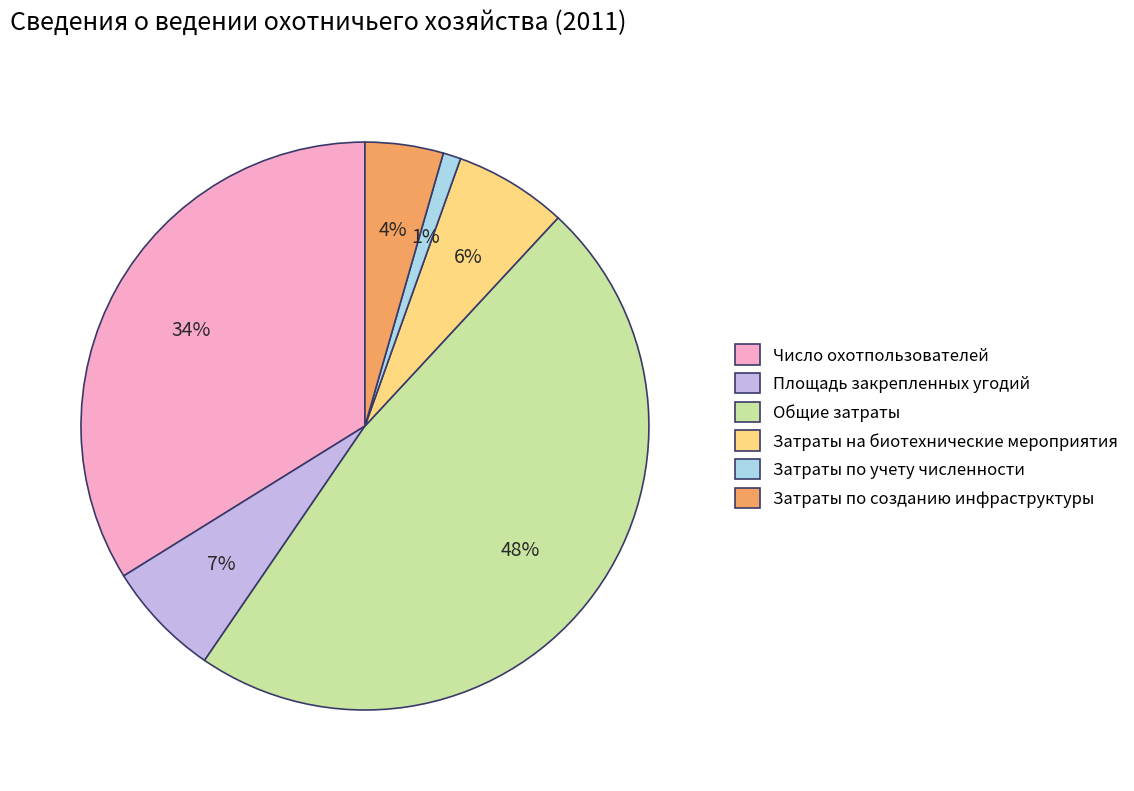

What is the largest slice in the pie chart?

Общие затраты